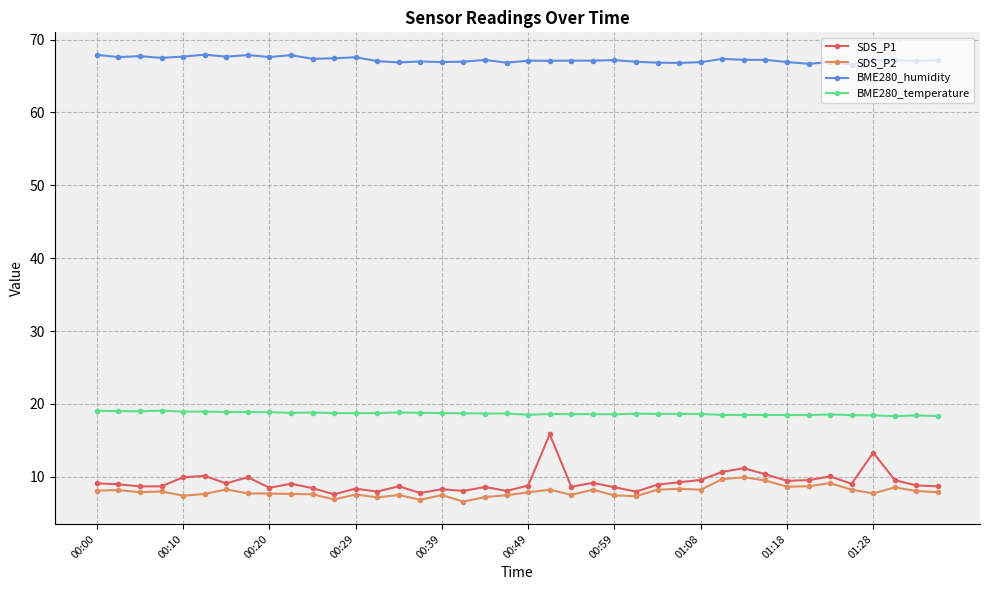

True or false: BME280_humidity and BME280_temperature intersect in this chart.

False